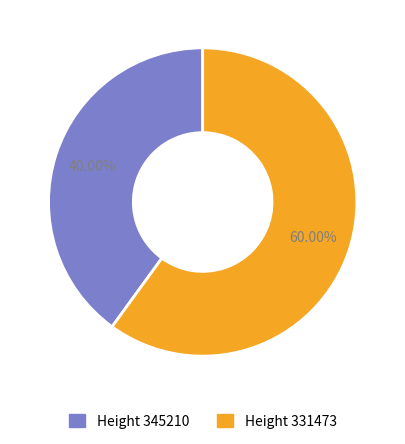

Is there any slice that represents more than half of the pie?

Yes